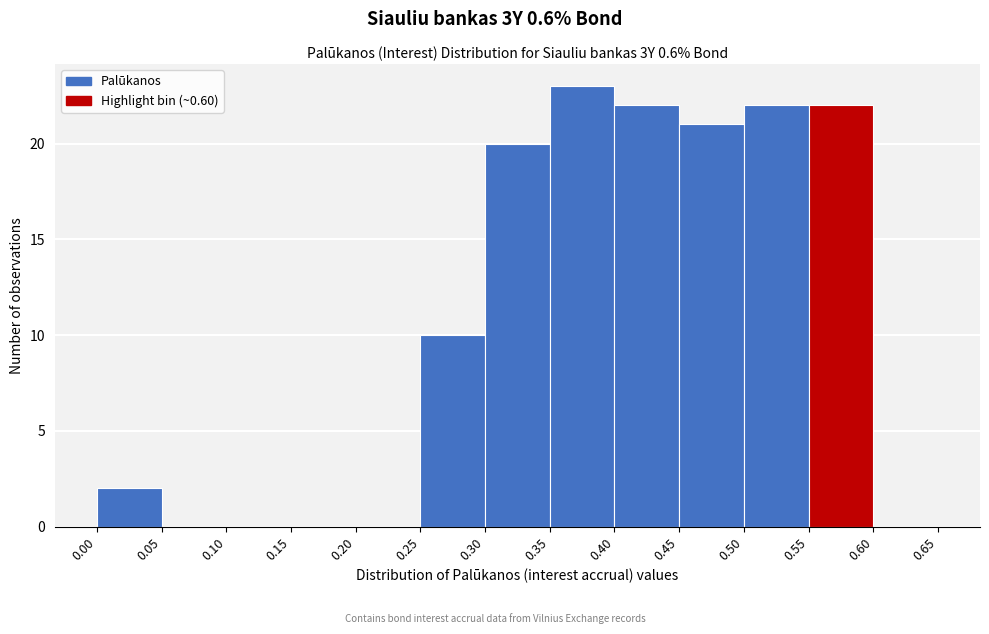

Reading left to right, list every bar in this chart as the range it spans on the x-axis followed by its height. The values are not printed on the chart, so give them approximately, as read against the axis.

0.00 to 0.05: 2
0.05 to 0.10: 0
0.10 to 0.15: 0
0.15 to 0.20: 0
0.20 to 0.25: 0
0.25 to 0.30: 10
0.30 to 0.35: 20
0.35 to 0.40: 23
0.40 to 0.45: 22
0.45 to 0.50: 21
0.50 to 0.55: 22
0.55 to 0.60: 22
0.60 to 0.65: 0